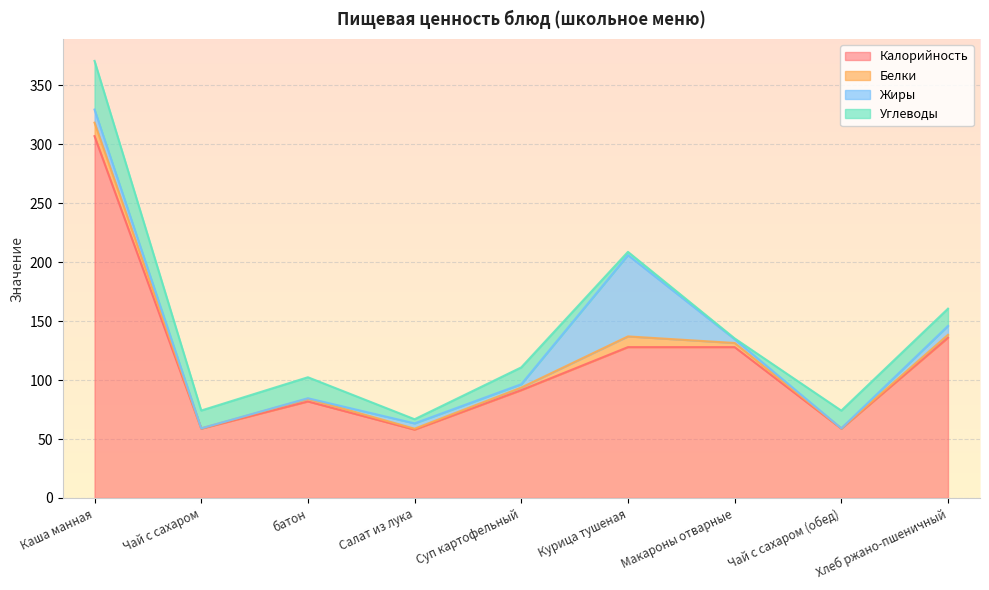

What is the value of the Жиры point at the 9th from the left?

7.5